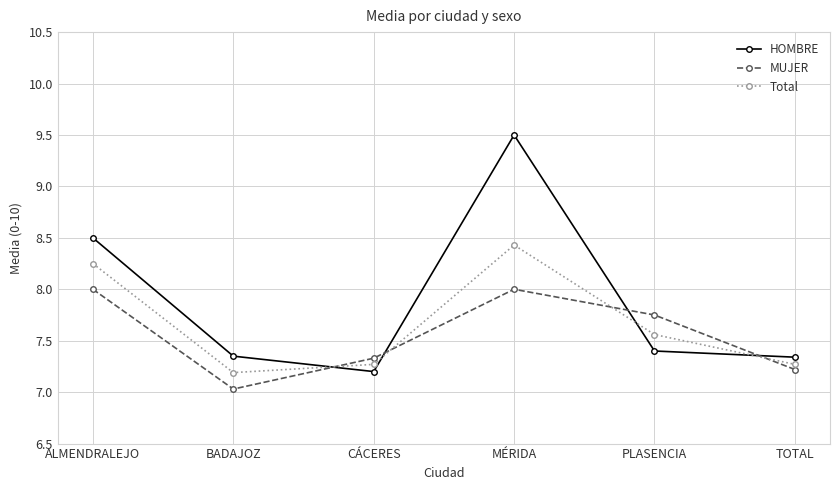

What is the difference between the highest and lowest values at BADAJOZ?

0.3